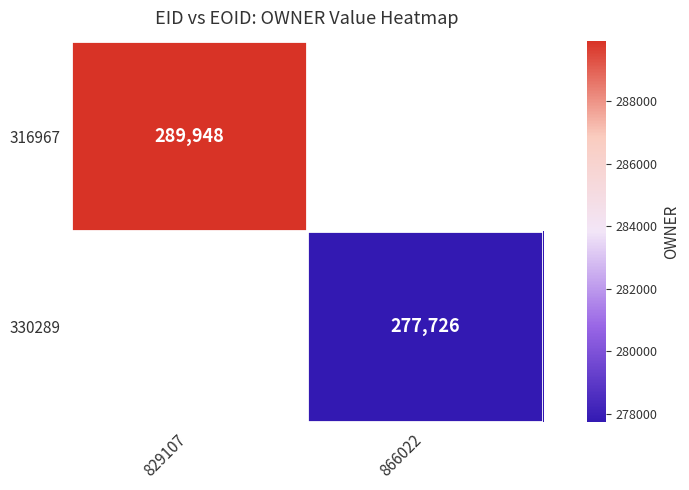

True or false: 316967 has a value of 289948 at 829107.

True